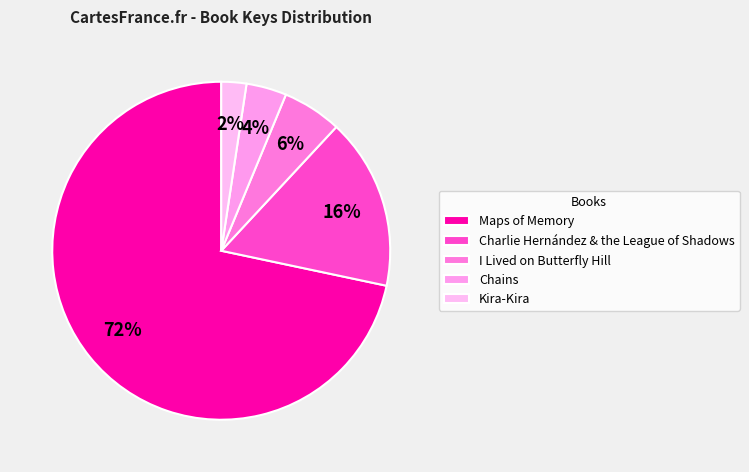

Which slice represents more than half of the pie?

Maps of Memory